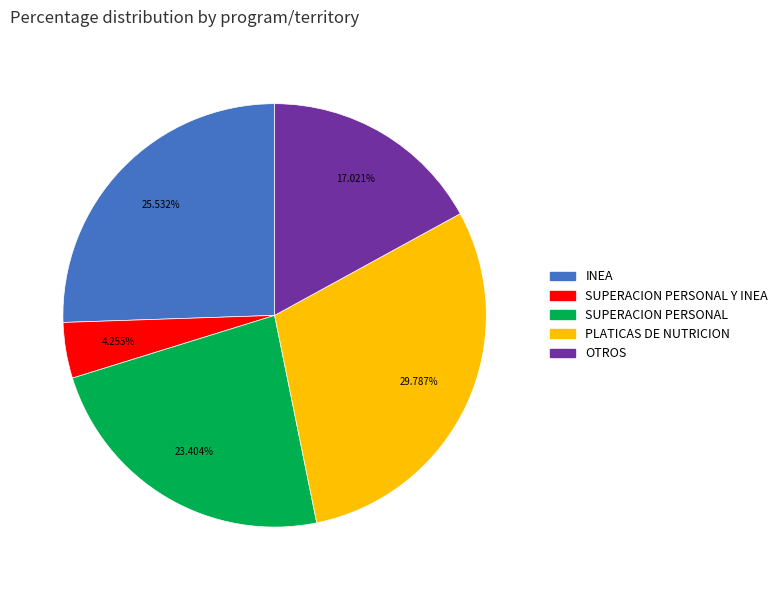

Combined, do OTROS and SUPERACION PERSONAL account for over 50%?

No